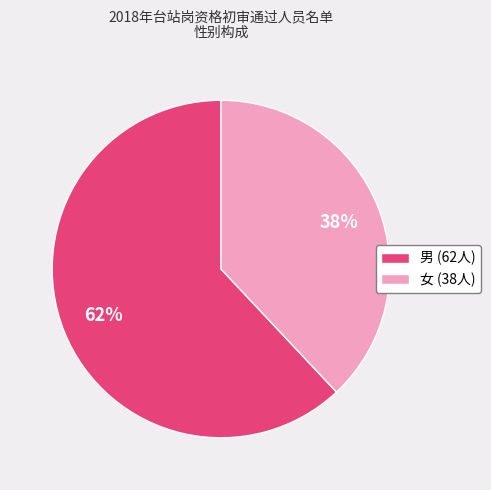

The 男 slice represents 62% of the pie. True or false?

True